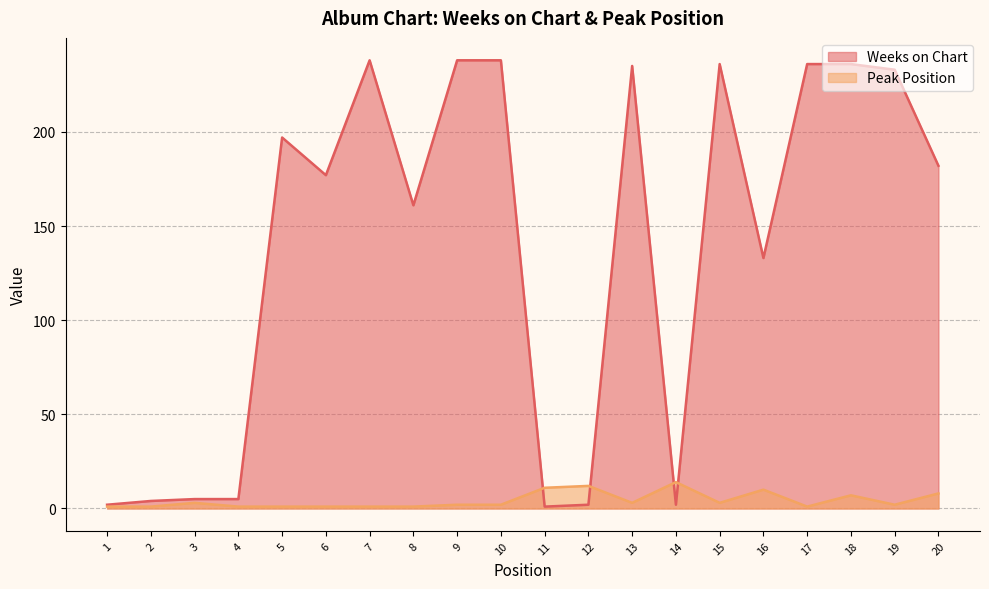

At which label is Weeks on Chart closest to 119?

16